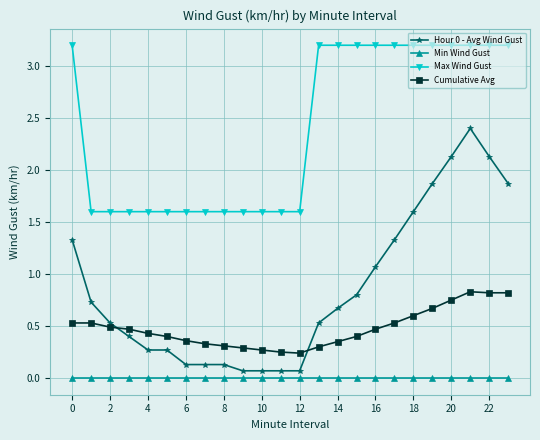

How many lines are shown in the chart?

4